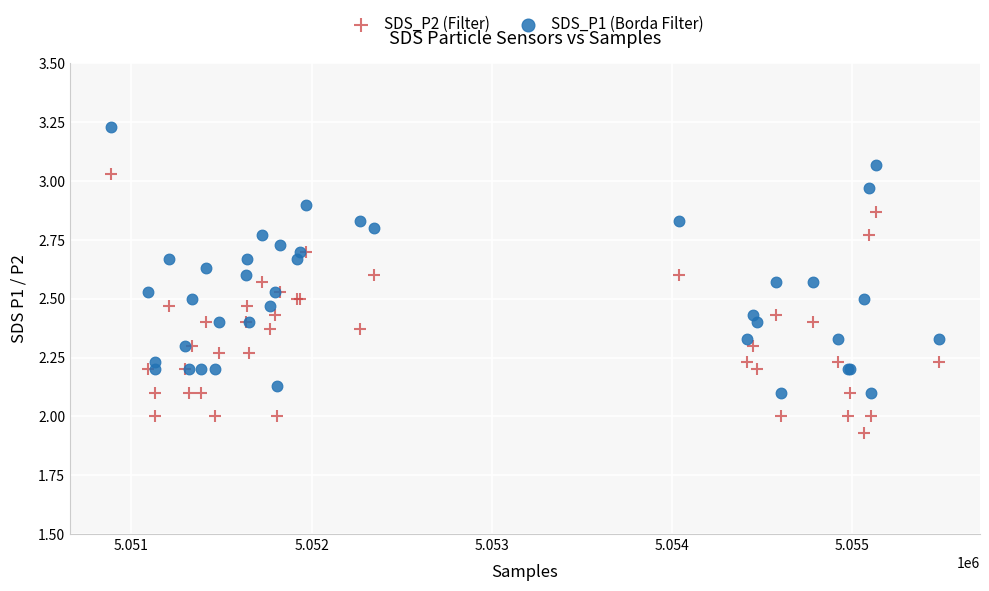

What is the X range (max minus min) for the scatter plot?

4590.0